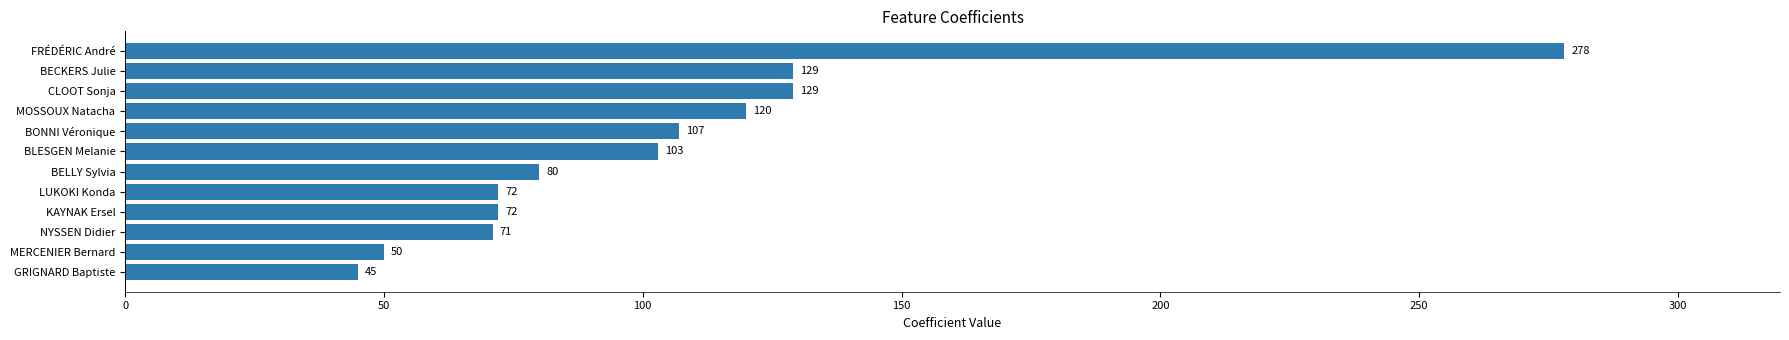

What is the approximate value at MOSSOUX Natacha?

120